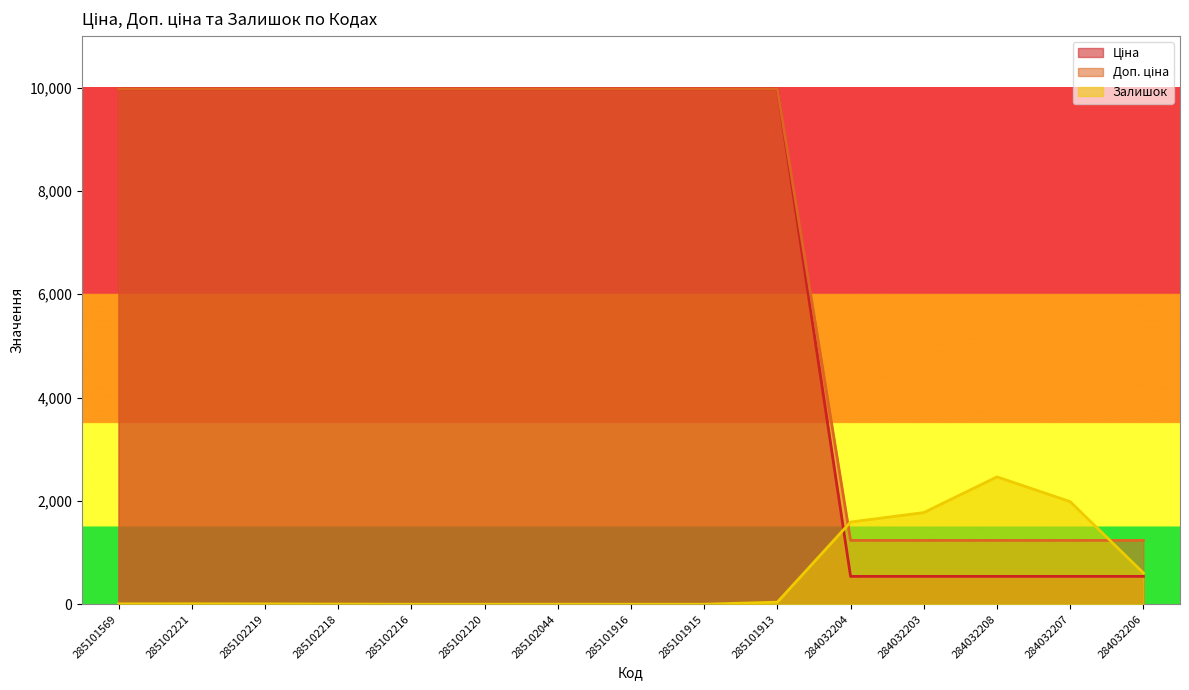

Read the Залишок value at 285101569.

7.0